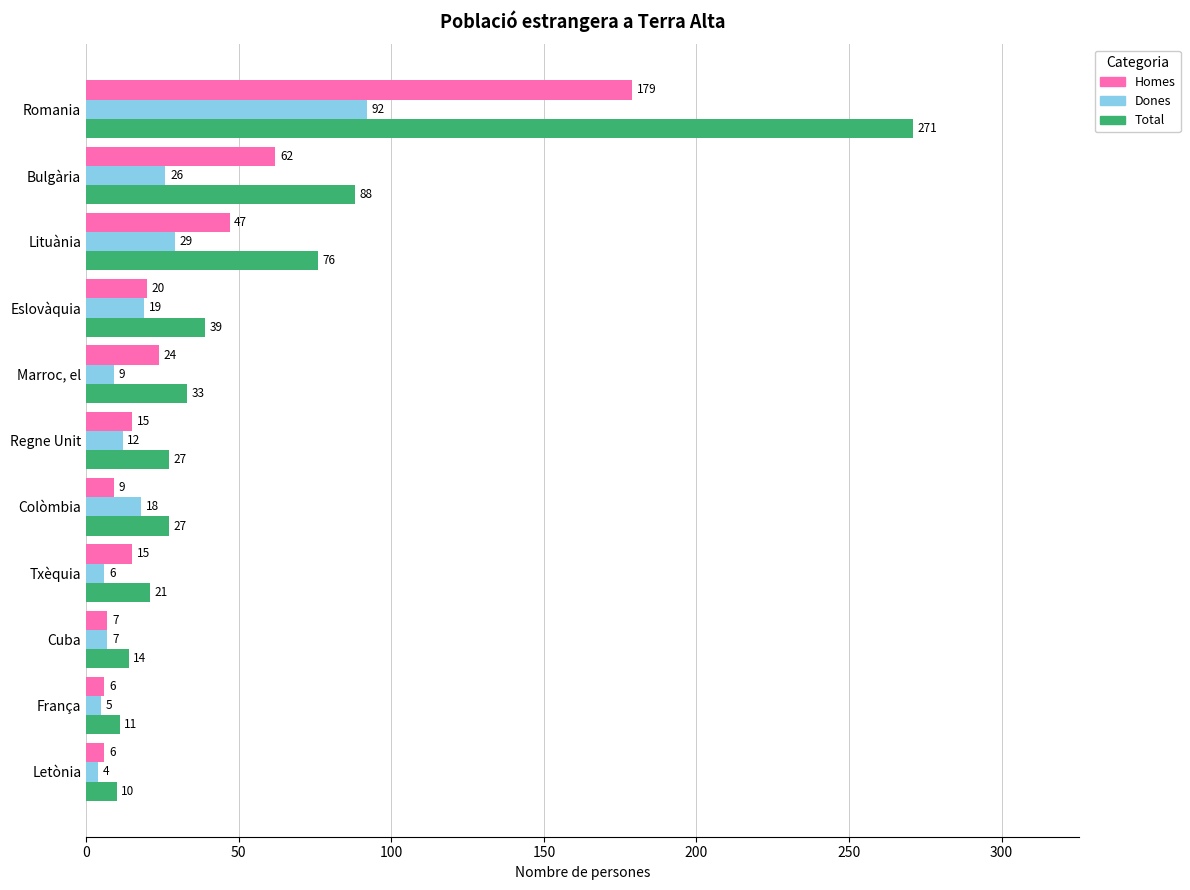

Is it true that Total equals 33 at Marroc, el?

True